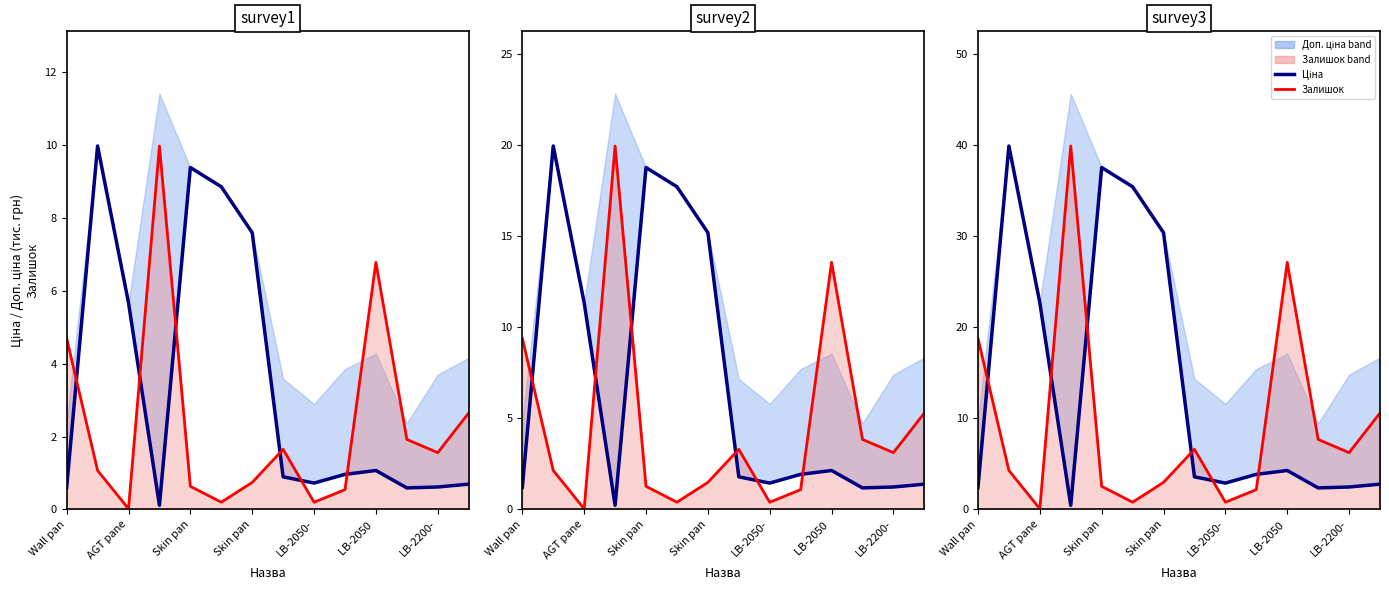

Reading right to left, extract all data points from this chart.

Ціна: 2.8	2.5	2.4	4.3	3.9	2.9	3.6	30.4	35.4	37.5	0.5	22.7	39.9	2.4
Залишок: 10.6	6.2	7.7	27.1	2.2	0.8	6.6	3.0	0.8	2.5	39.9	0.1	4.3	18.8